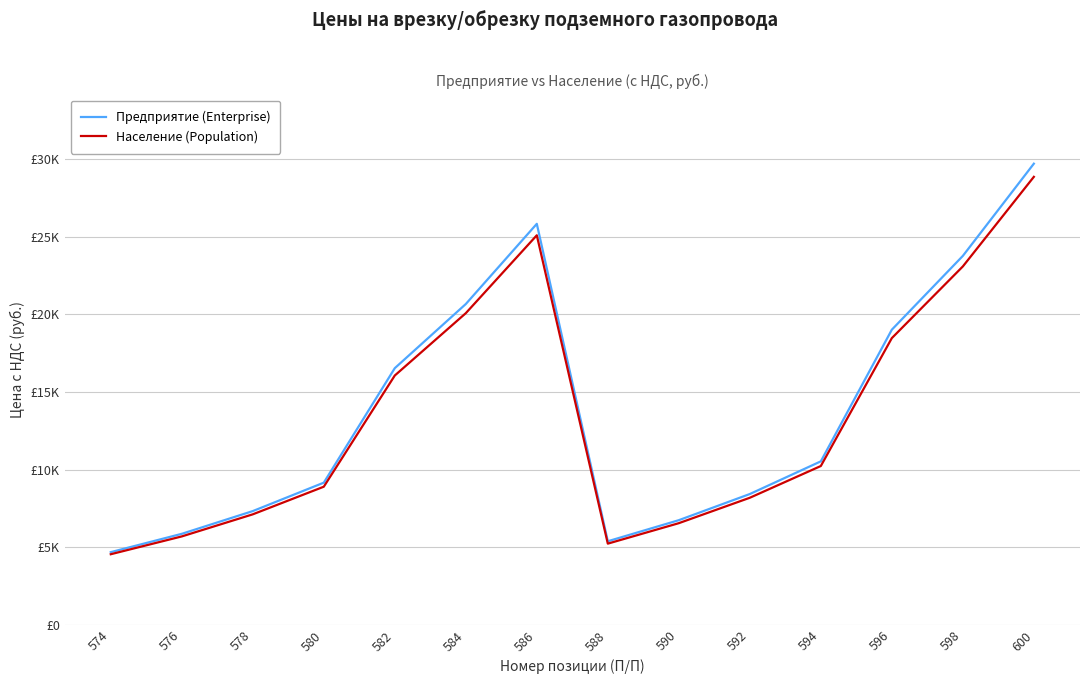

Is this an area chart (filled region under the line)?

No